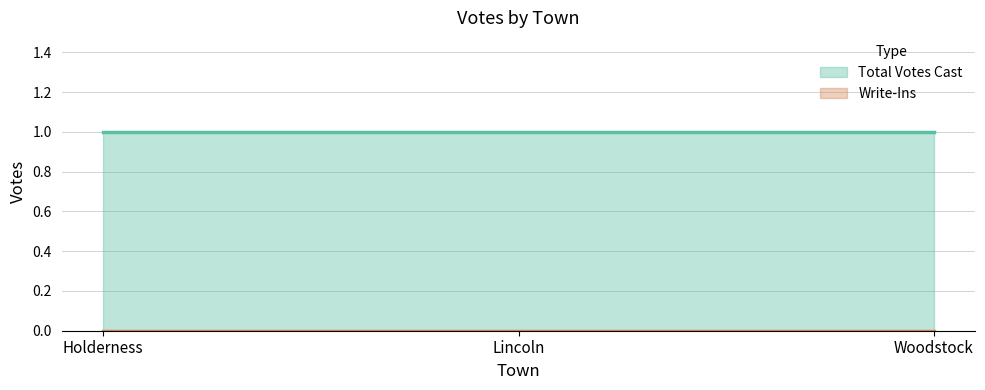

Does the chart have visible grid lines?

Yes